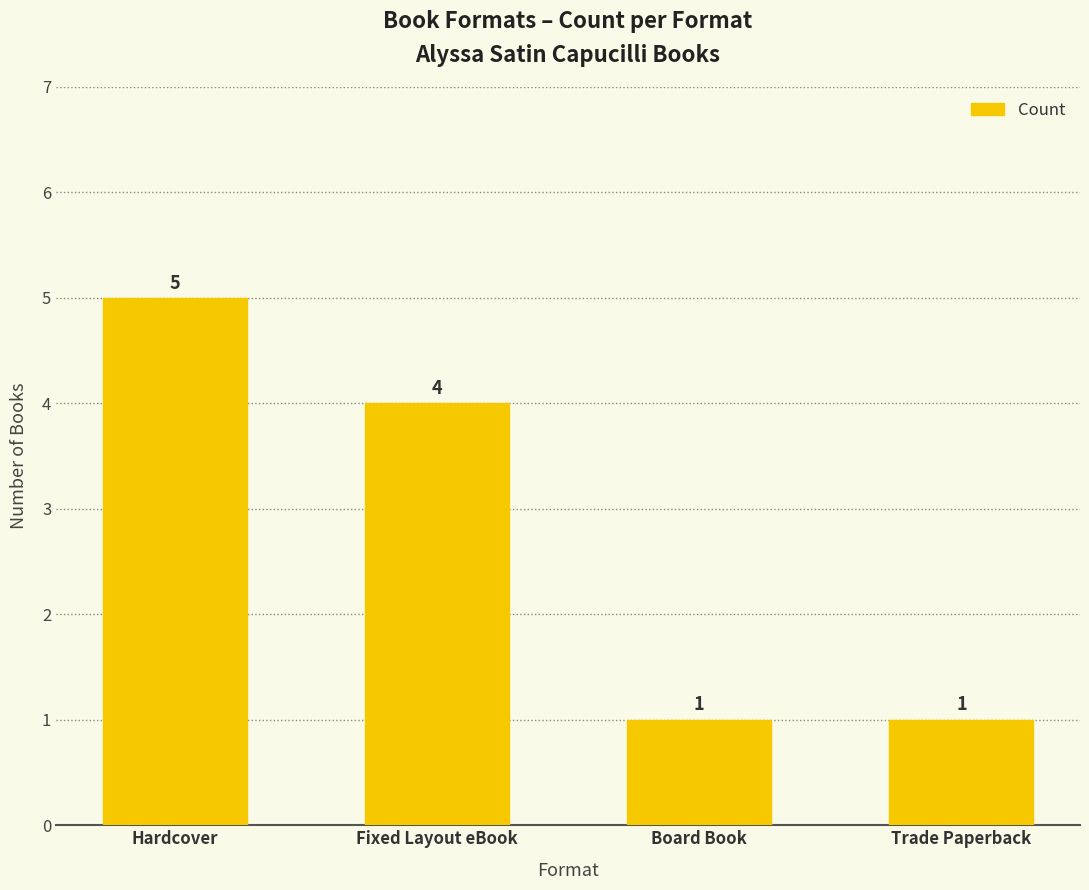

What position from the right is Fixed Layout eBook?

3